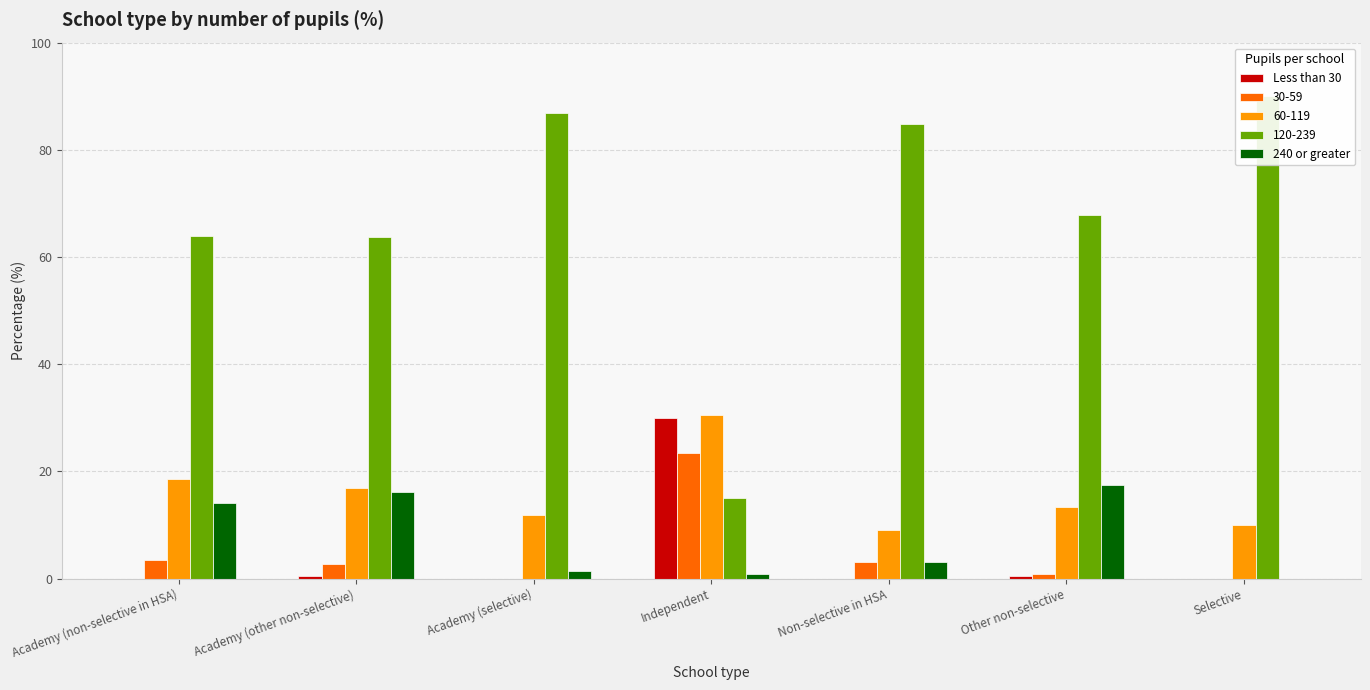

Reading left to right, list all the values displayed in this chart.

Less than 30: 0.0	0.5	0.0	30.0	0.0	0.5	0.0
240 or greater: 14.0	16.1	1.4	0.8	3.0	17.5	0.0